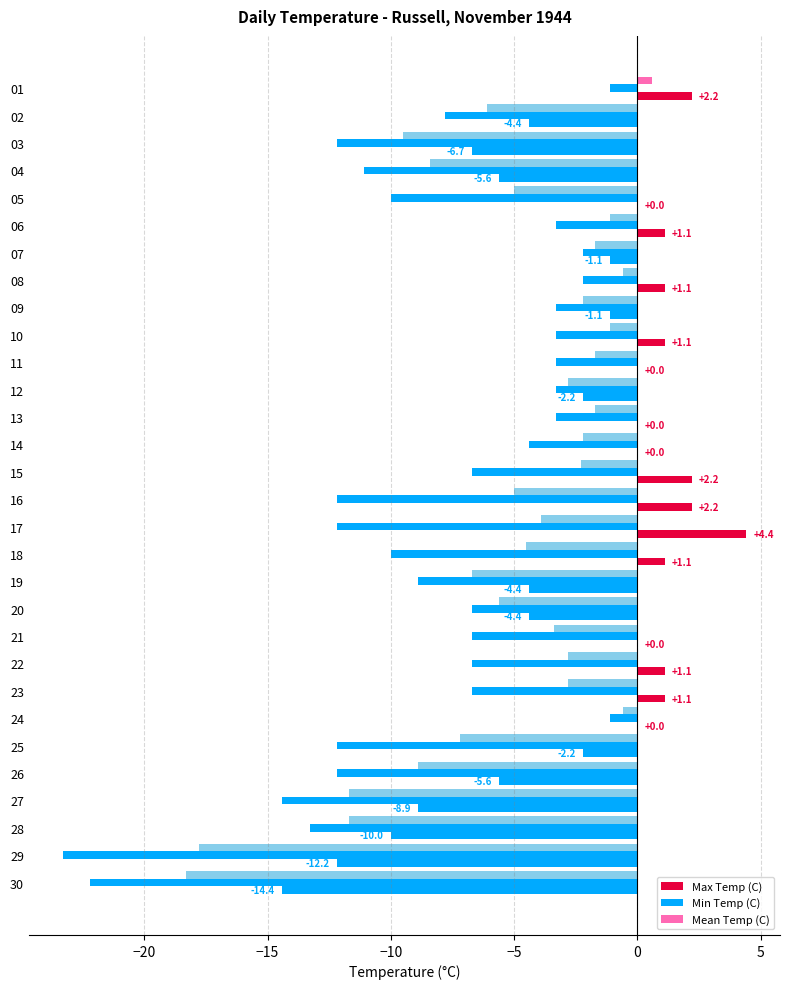

Which series has the largest total across all categories?

Max Temp (C)